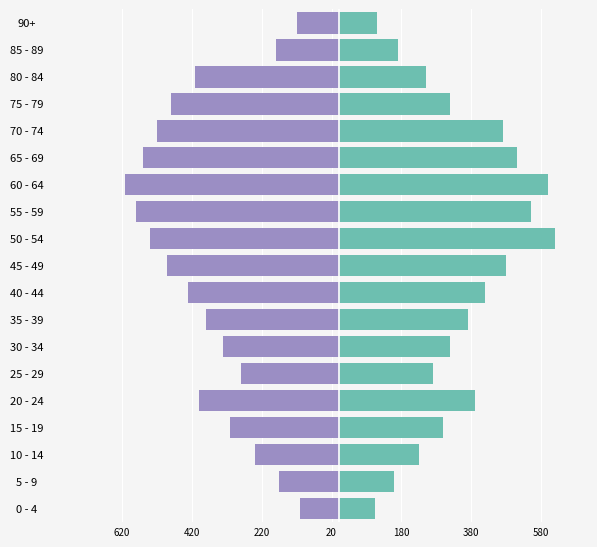

What are all the series names shown in the legend?

Left, Right